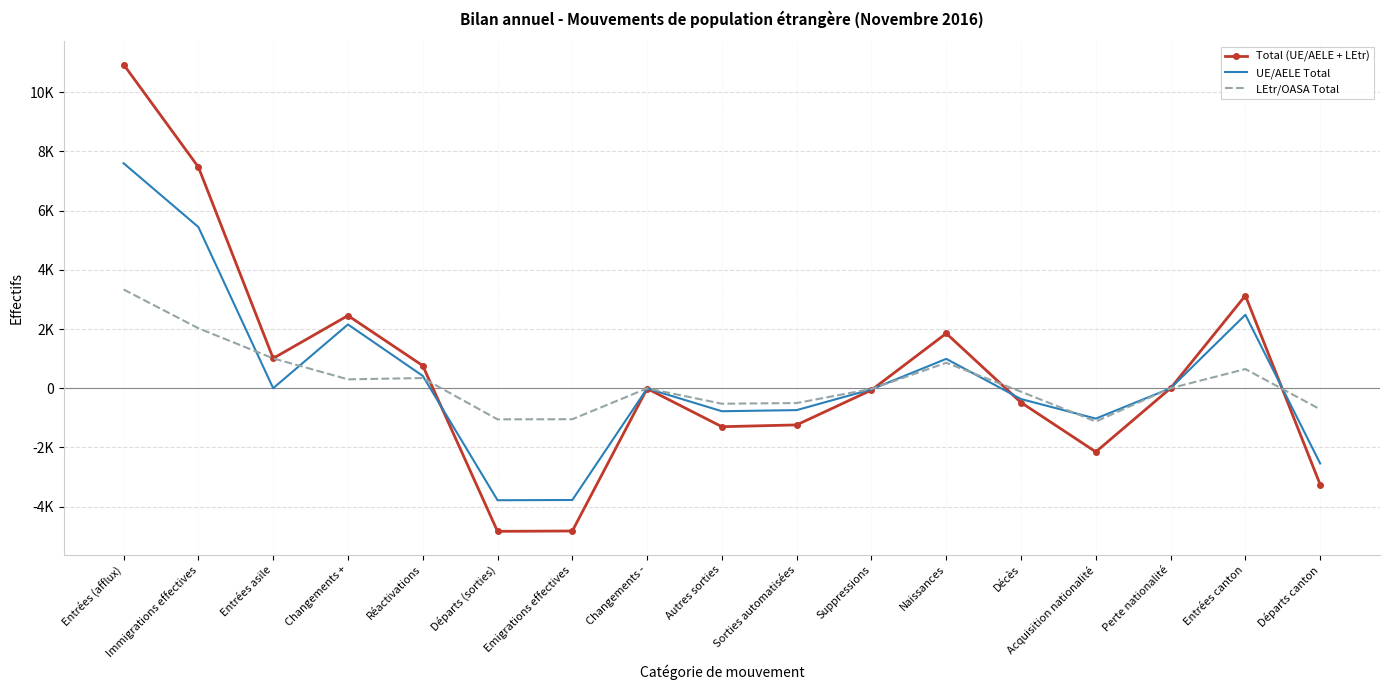

What are all the series names shown in the legend?

Total (UE/AELE + LEtr), UE/AELE Total, LEtr/OASA Total